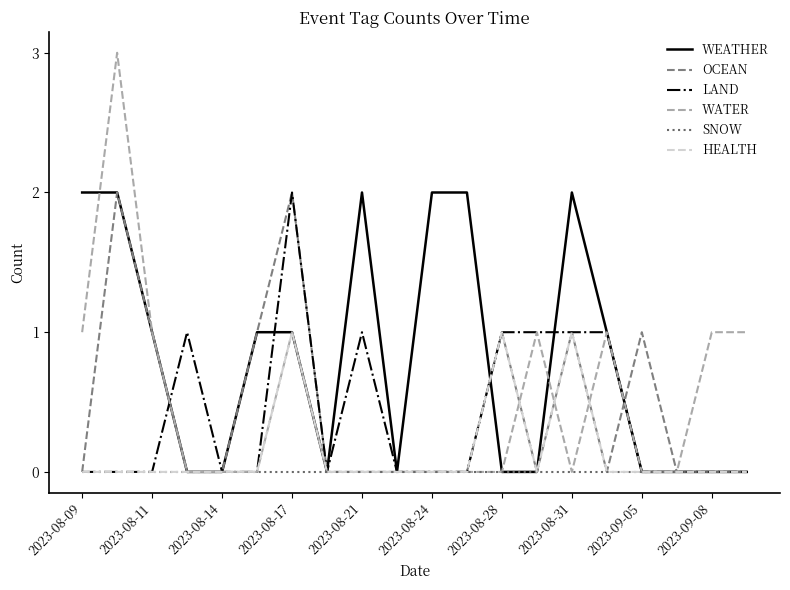

What is the difference between the maximum and minimum values in the OCEAN series?

2